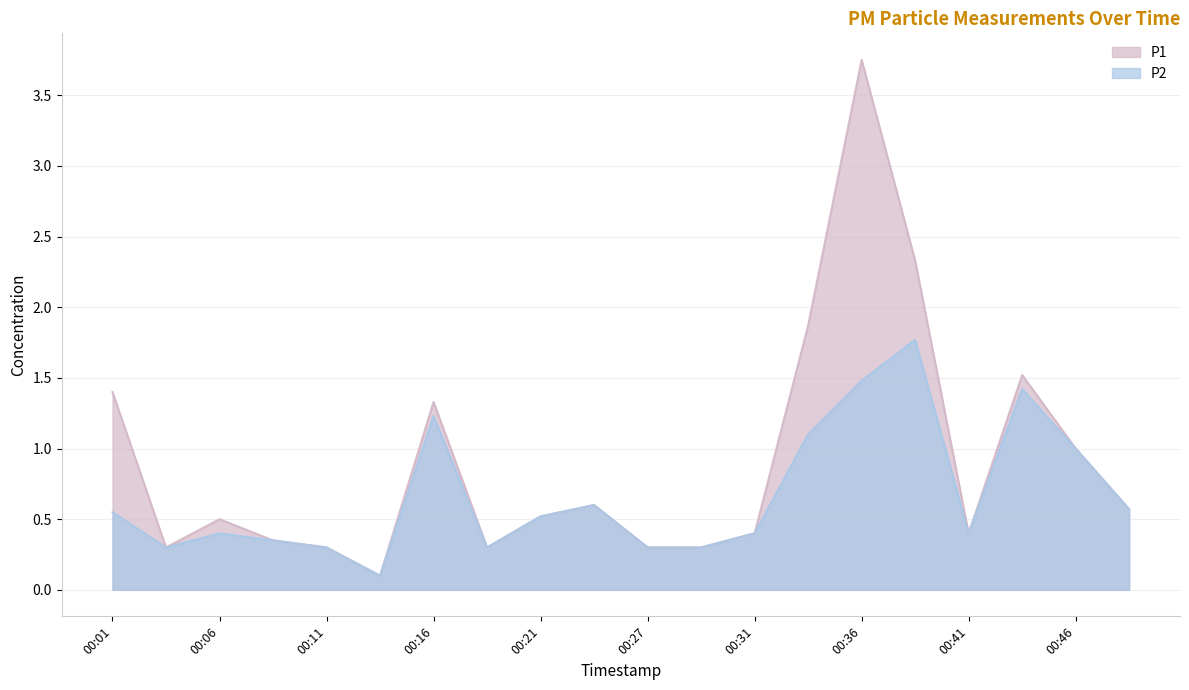

Does the chart have visible grid lines?

Yes